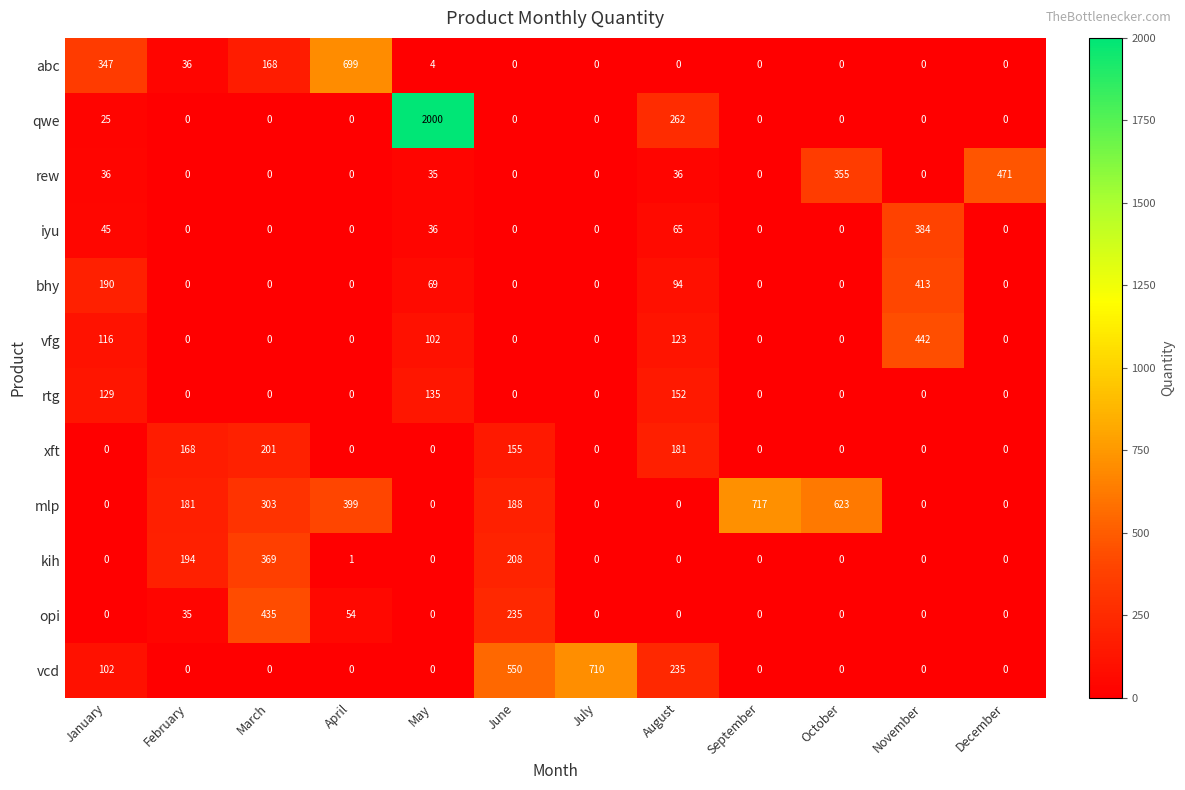

At which category is the sum across all series the highest?

May